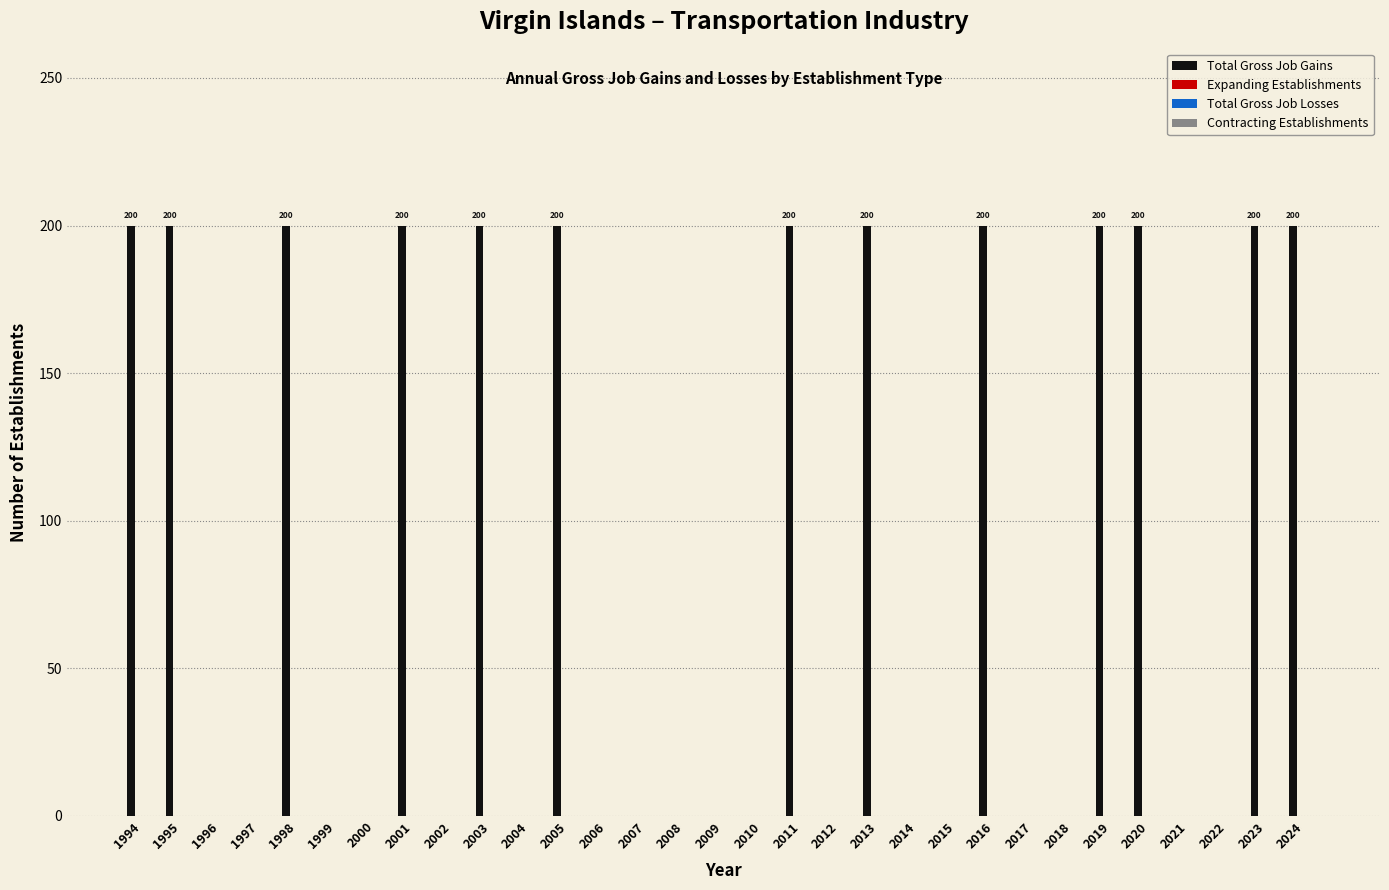

What is the sum of all values?

2600